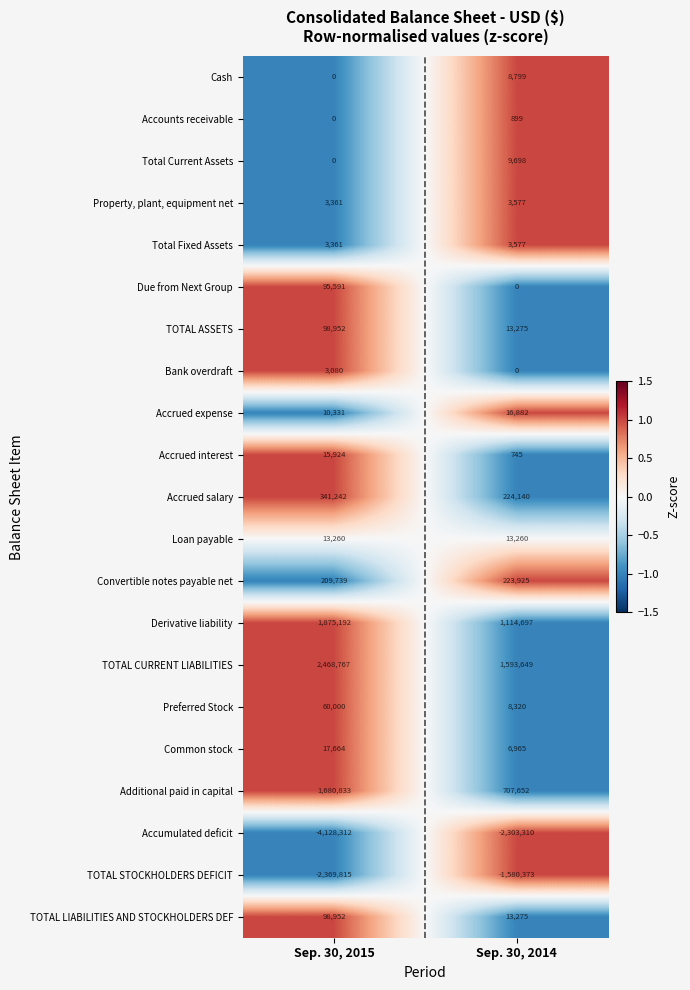

At which category is the sum across all series the highest?

Sep. 30, 2015